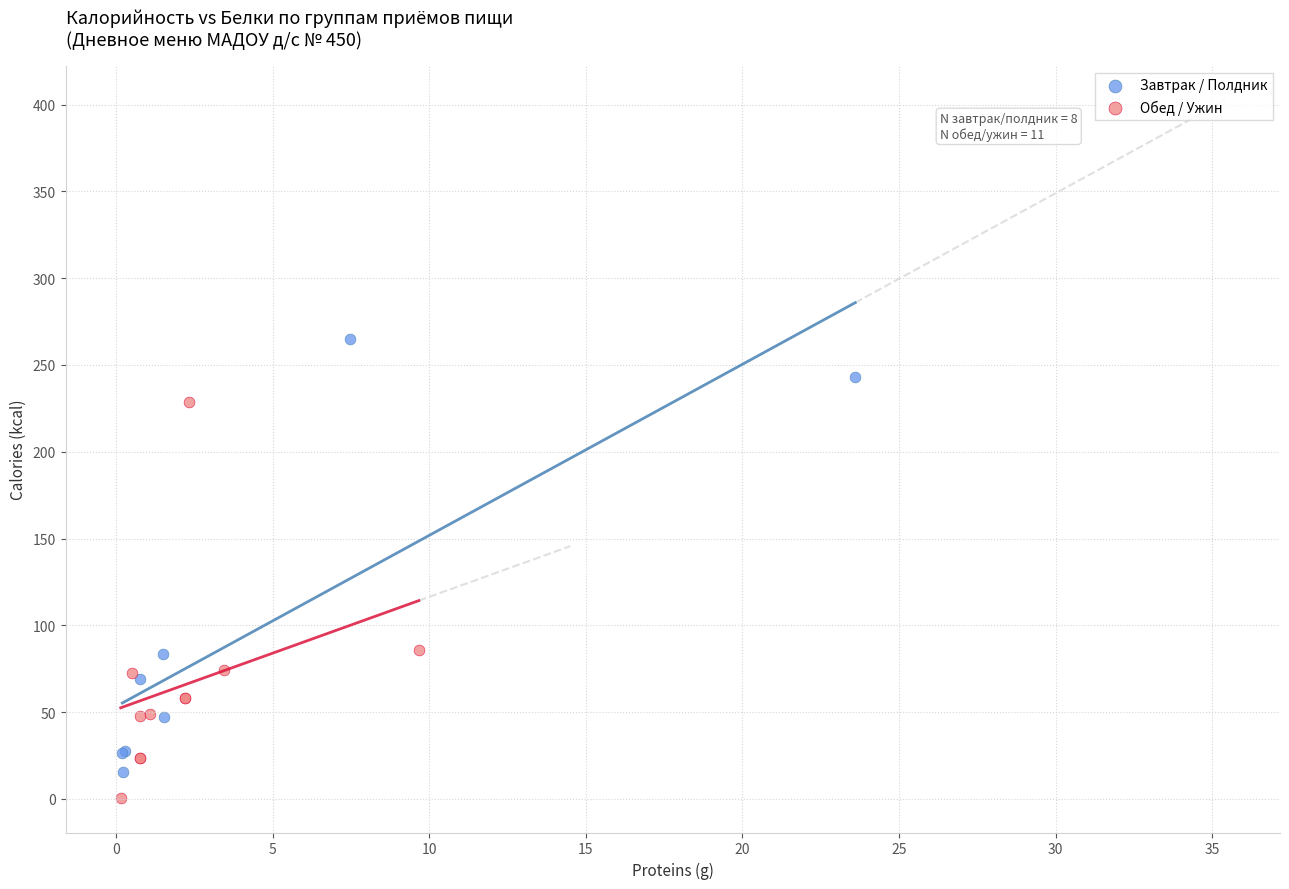

Which series reaches the minimum Y coordinate?

Обед / Ужин